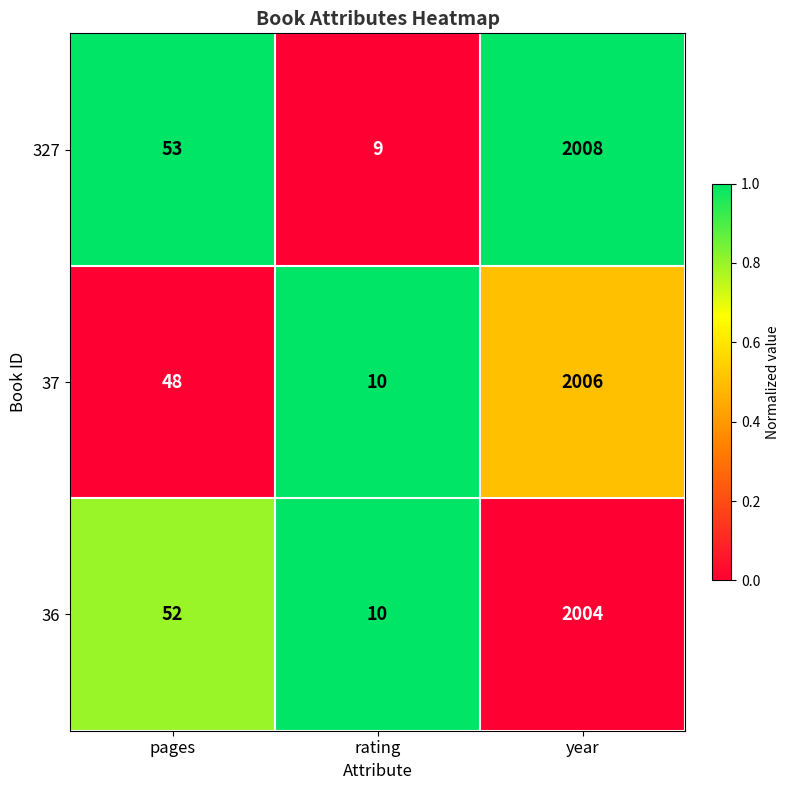

Reading left to right, extract all data points from this chart.

327: pages=53	rating=9	year=2008
37: pages=48	rating=10	year=2006
36: pages=52	rating=10	year=2004